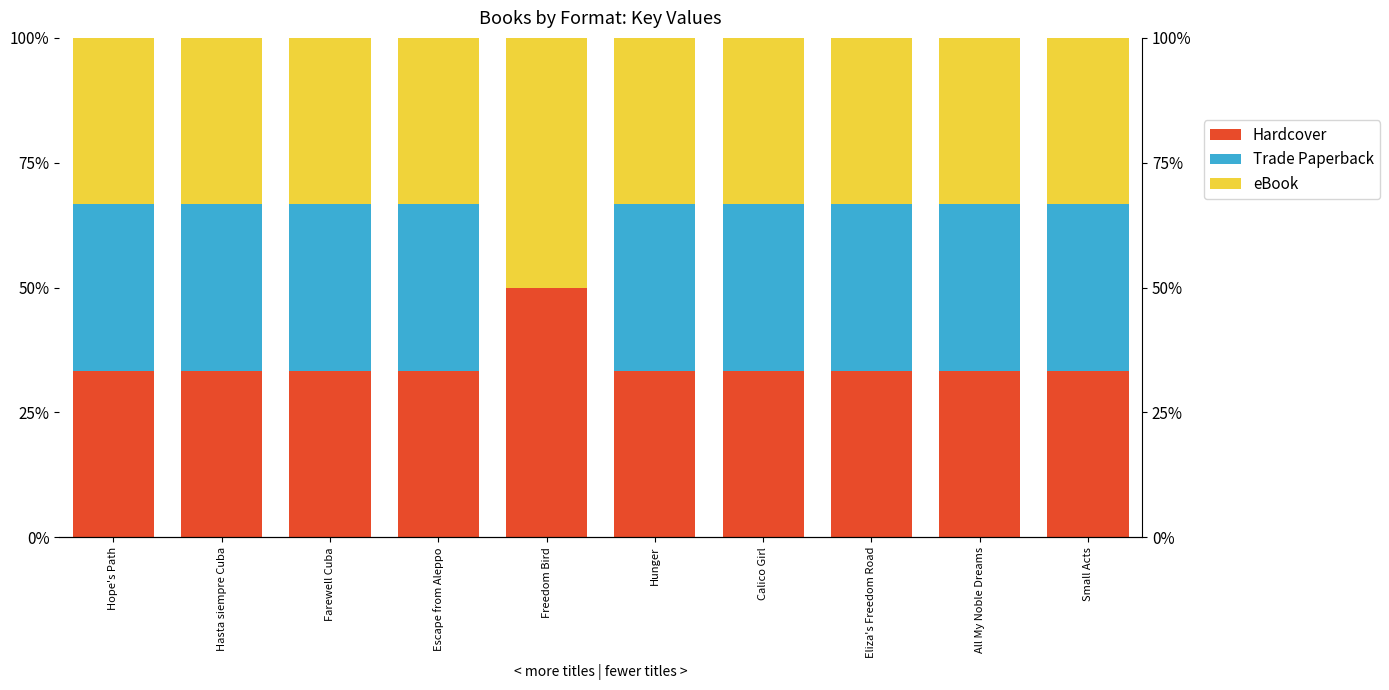

Between Hasta siempre Cuba and Eliza's Freedom Road, which series saw the biggest shift?

Hardcover